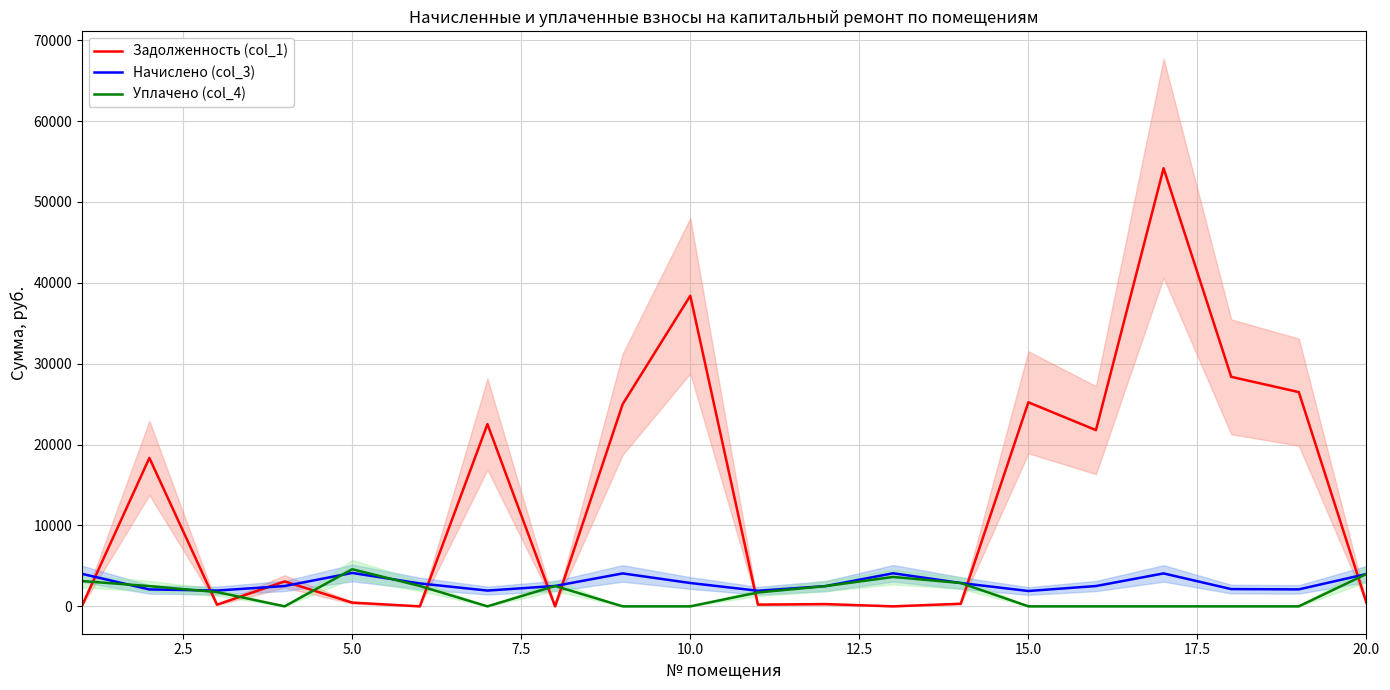

What is the difference between the second highest and second lowest values in the Задолженность (col_1) series?

38395.7